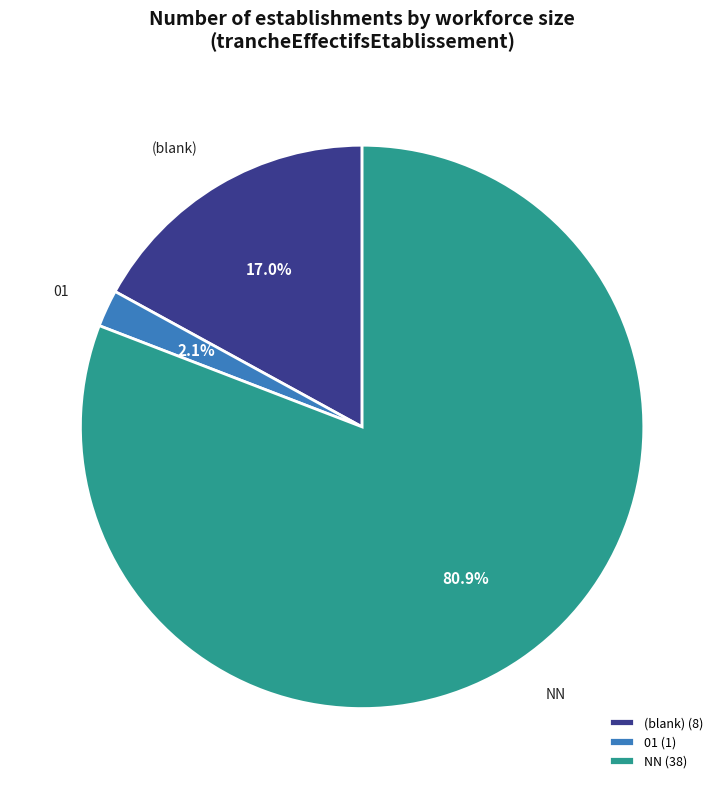

Combined, what portion of the pie is NN and 01?

83.0%